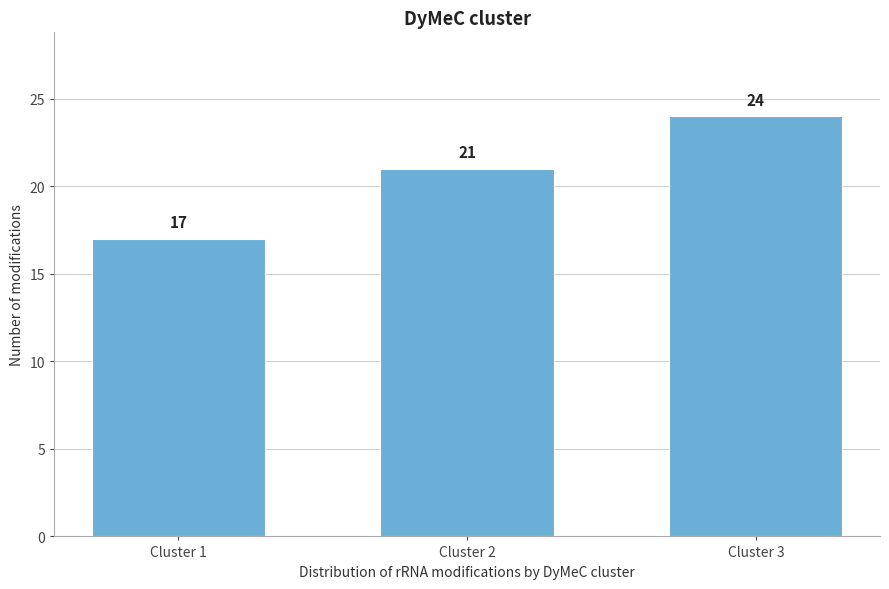

Reading right to left, transcribe all the data shown in this chart.

Cluster 3=24	Cluster 2=21	Cluster 1=17